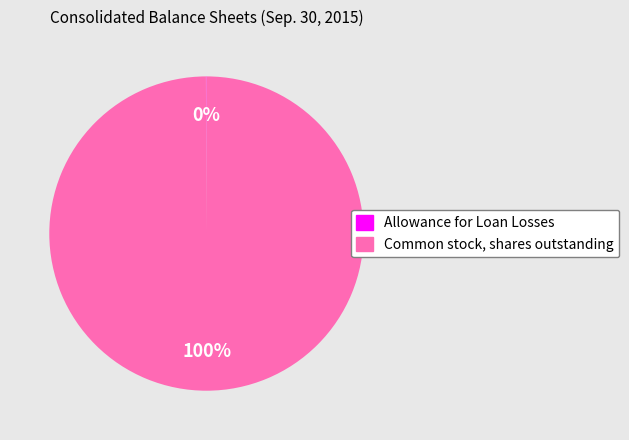

Which slice is the largest?

Common stock, shares outstanding